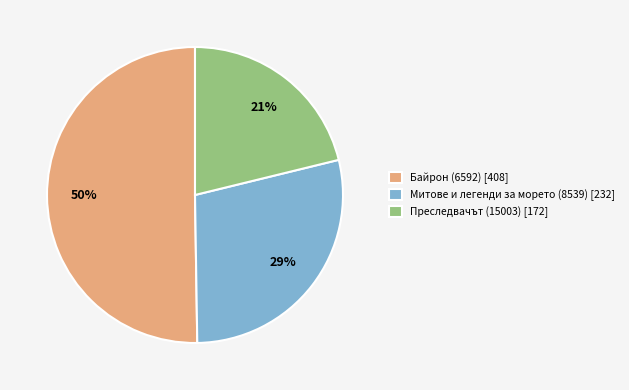

Combined, do Байрон (6592) and Преследвачът (15003) account for over 50%?

Yes